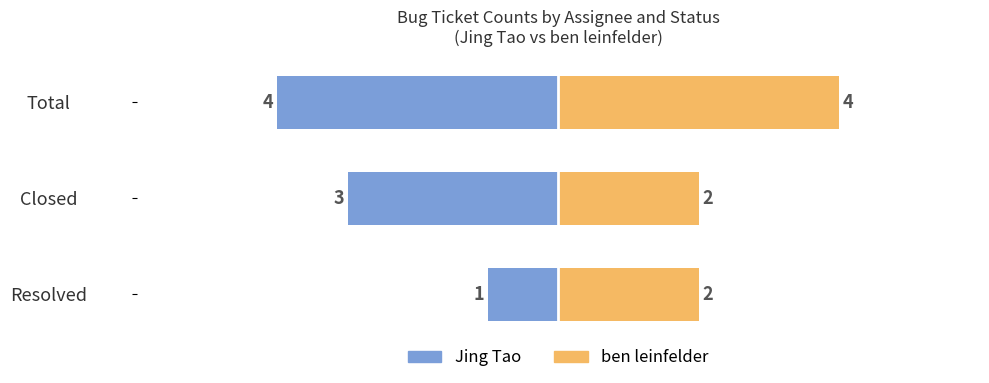

At how many categories does at least one series exceed -3?

3